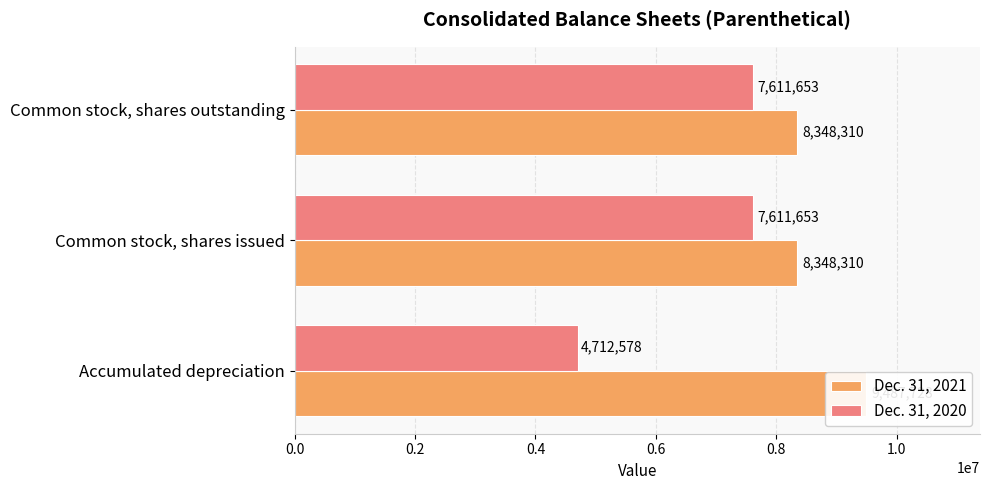

At how many categories does at least one series exceed 7727082?

3